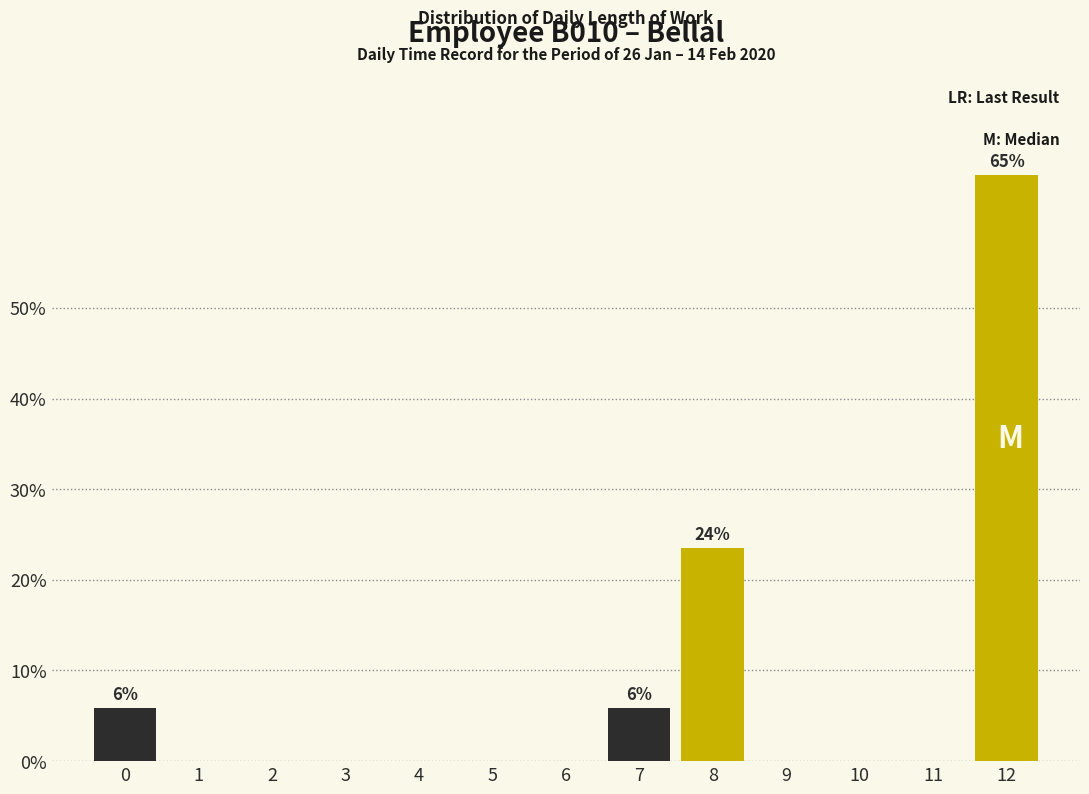

Are the bars horizontal?

No